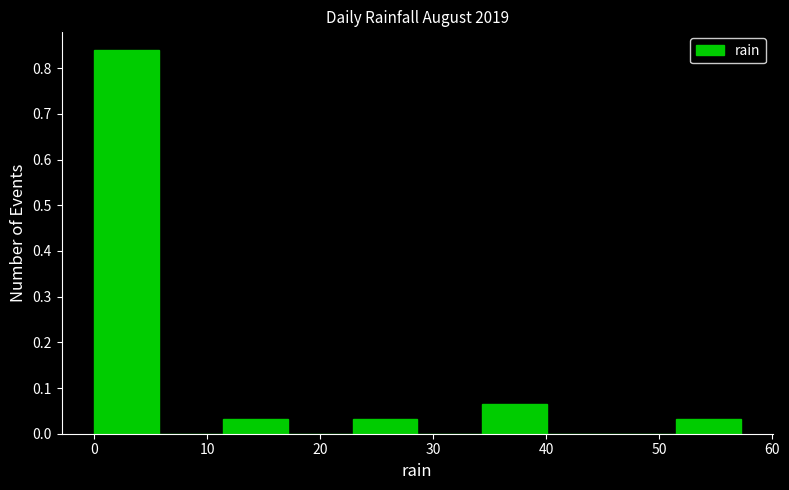

Which range on the x-axis has the tallest bar?

0 to 6